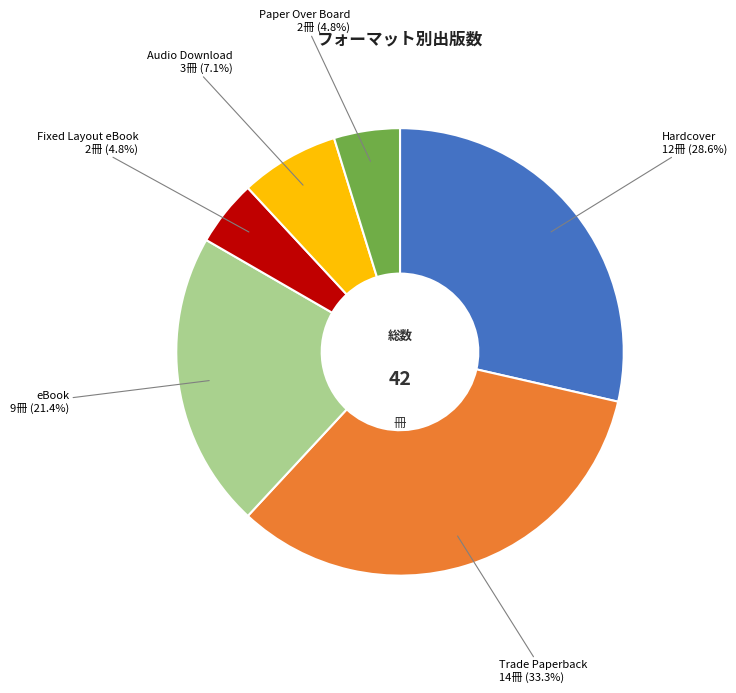

To the nearest percent, what is the difference between the eBook and Fixed Layout eBook slice percentages?

17%